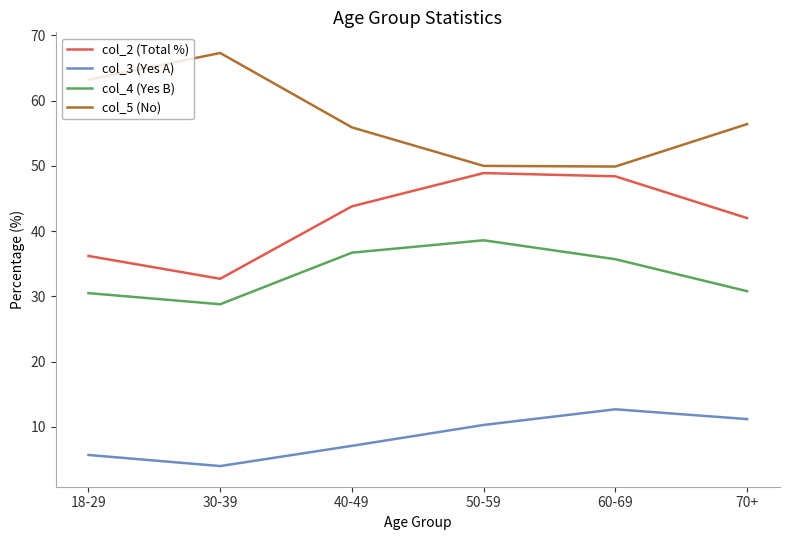

What is the difference between the highest and lowest values at 40-49?

48.8